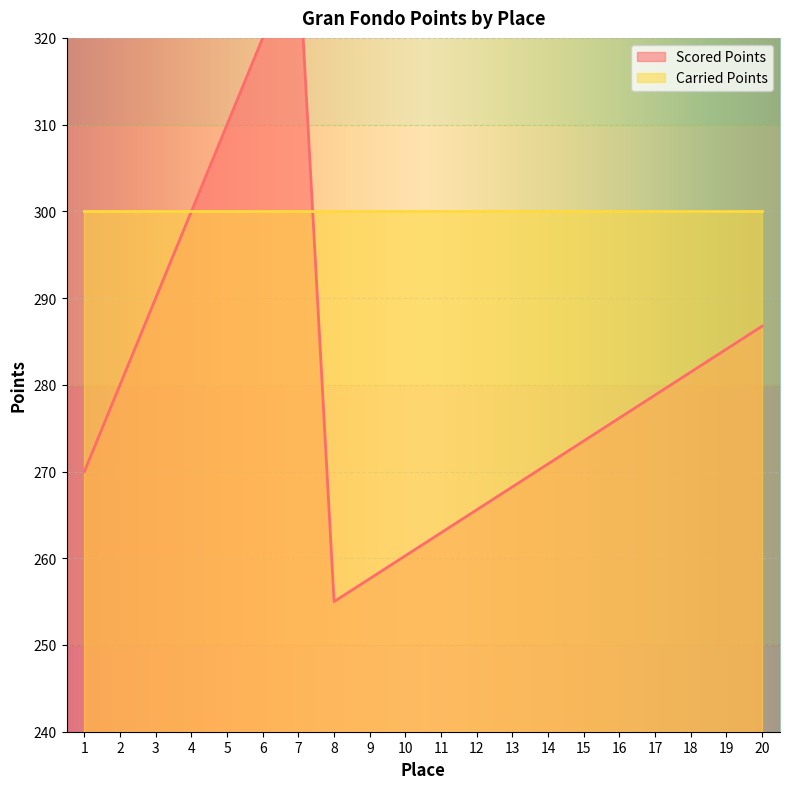

Is it true that the value at 7 is 330.0?

True